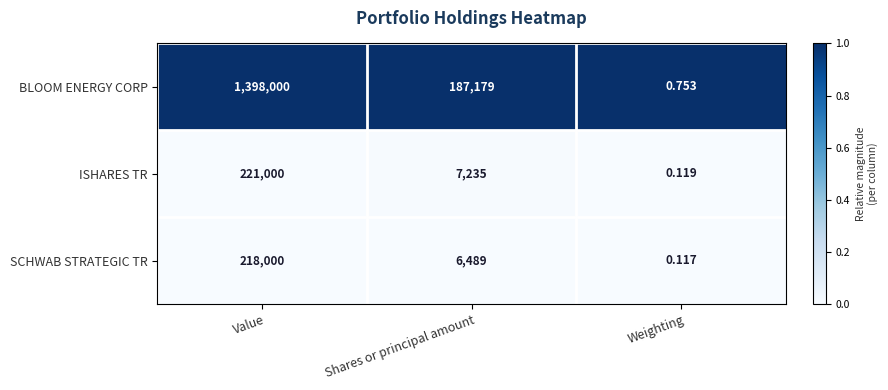

How many series are shown in this chart?

3